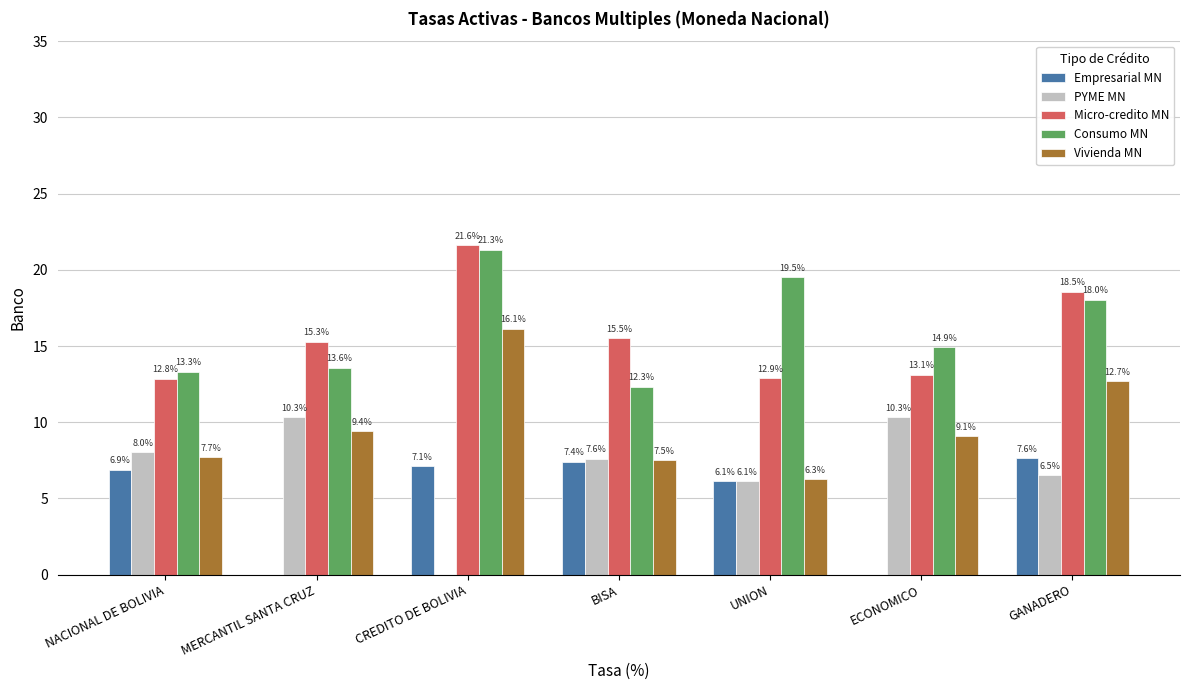

What value does the Micro-credito MN series have at UNION?

12.9